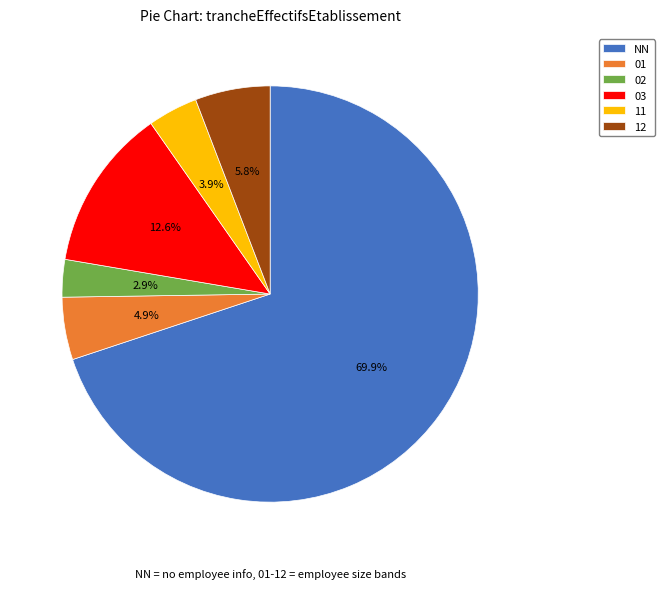

Combined, what portion of the pie is 02 and 11?

6.8%